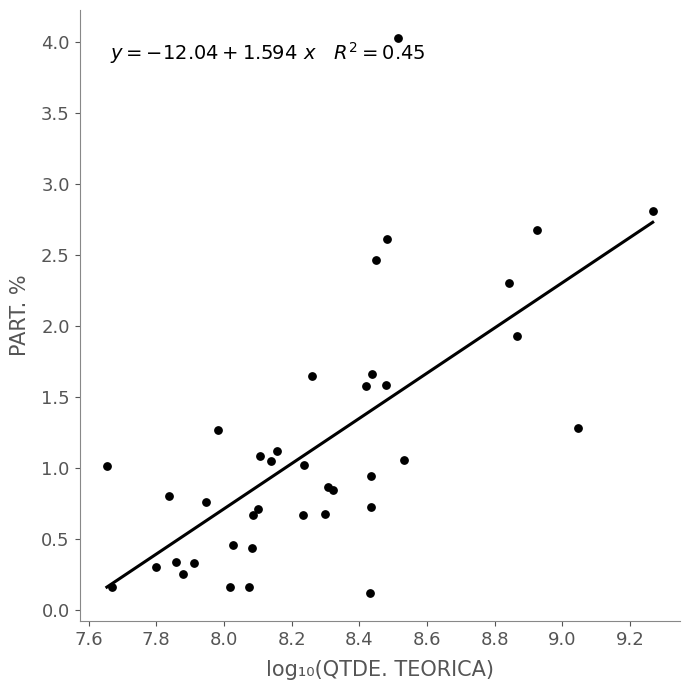

What Y value in the scatter plot is closest to 2?

1.9